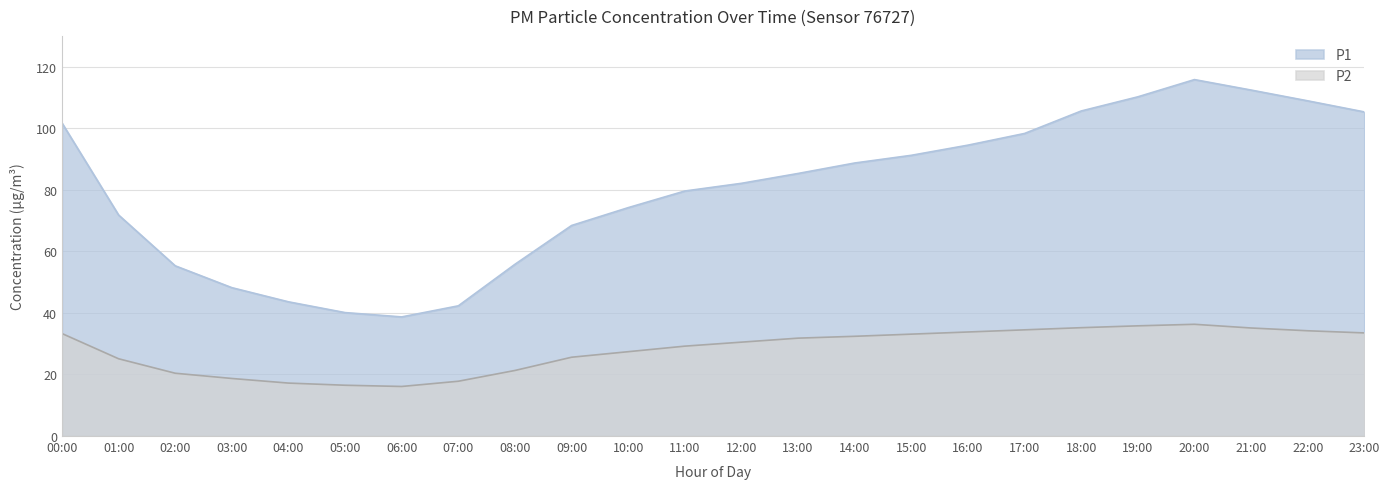

At how many categories does at least one series exceed 115?

1